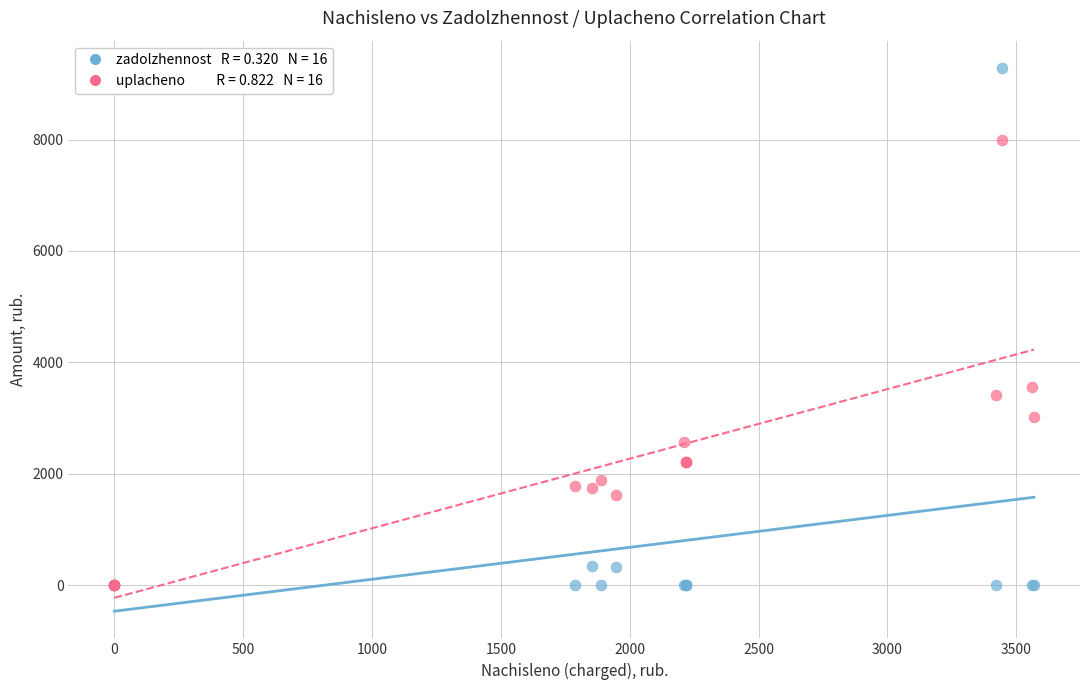

Across all series, what Y value is closest to 4643?

3560.4